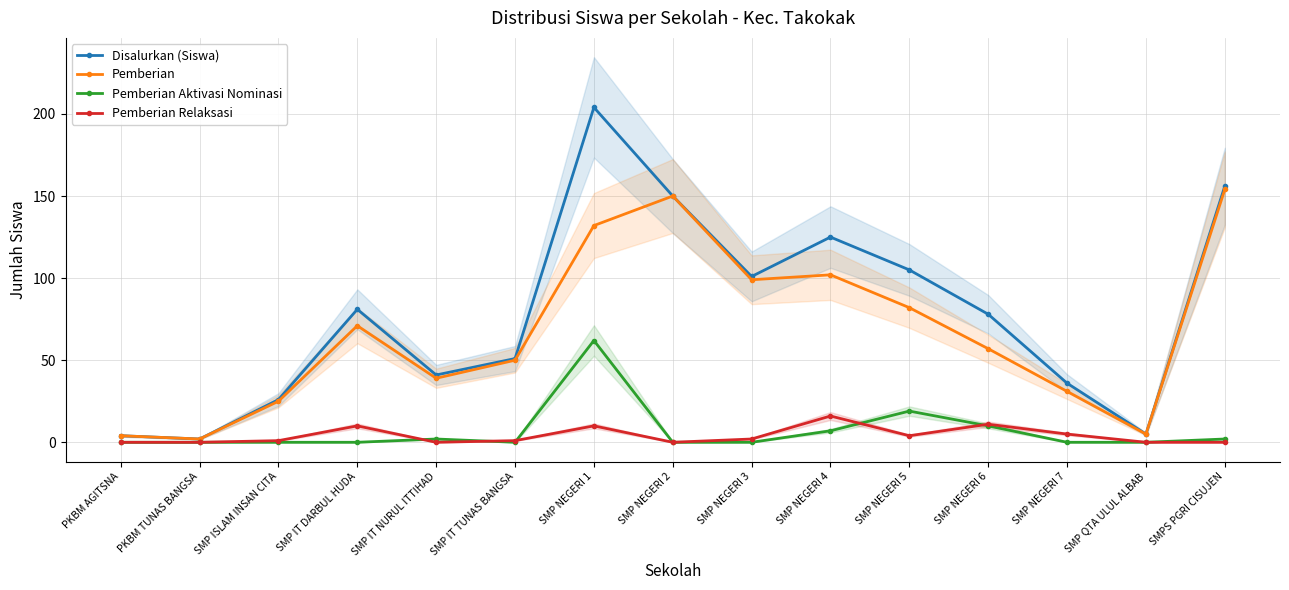

In Disalurkan (Siswa), how many points are lower than both neighbors (excluding endpoints)?

4